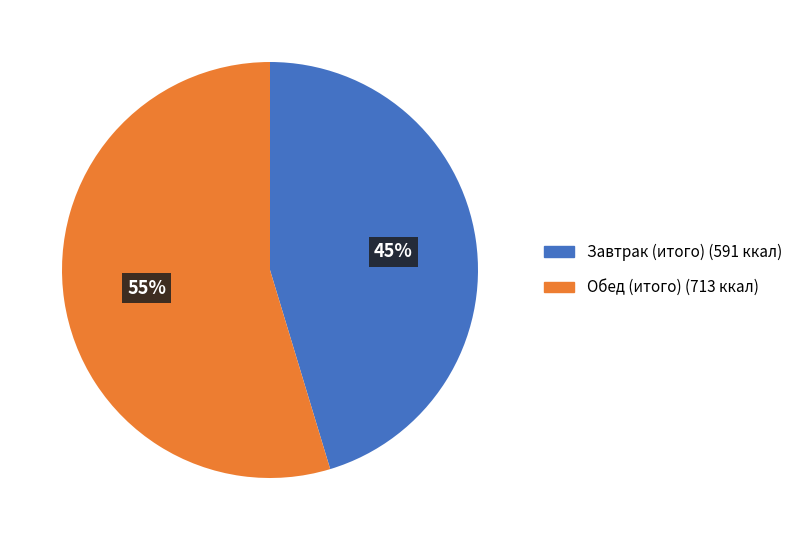

What is the majority slice?

Обед (итого)